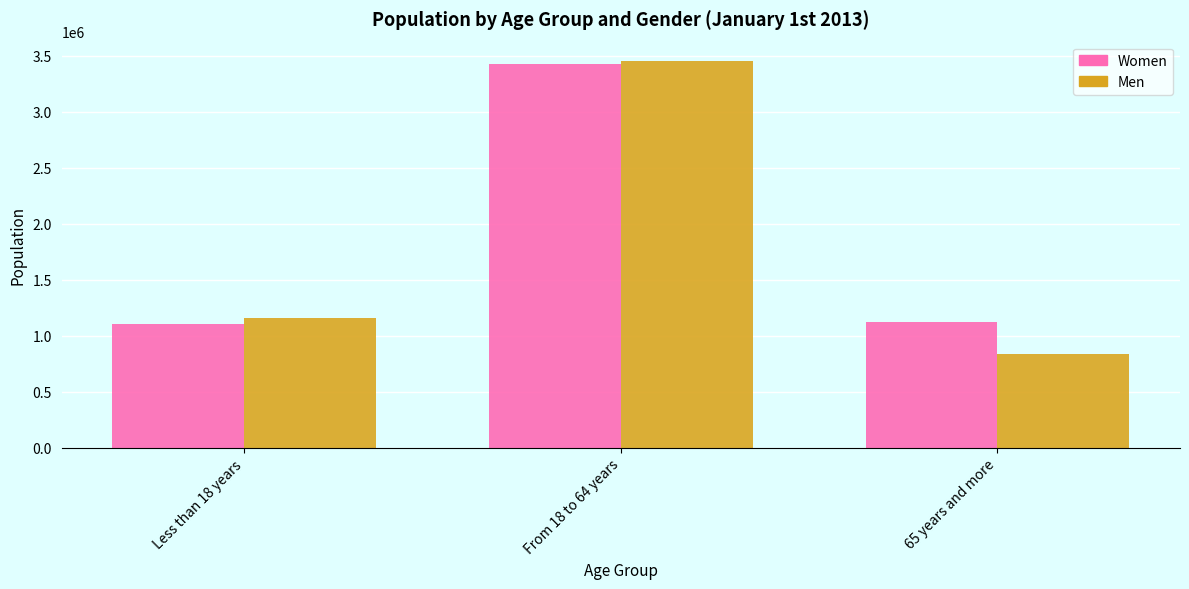

Which series changed the most between Less than 18 years and 65 years and more?

Men